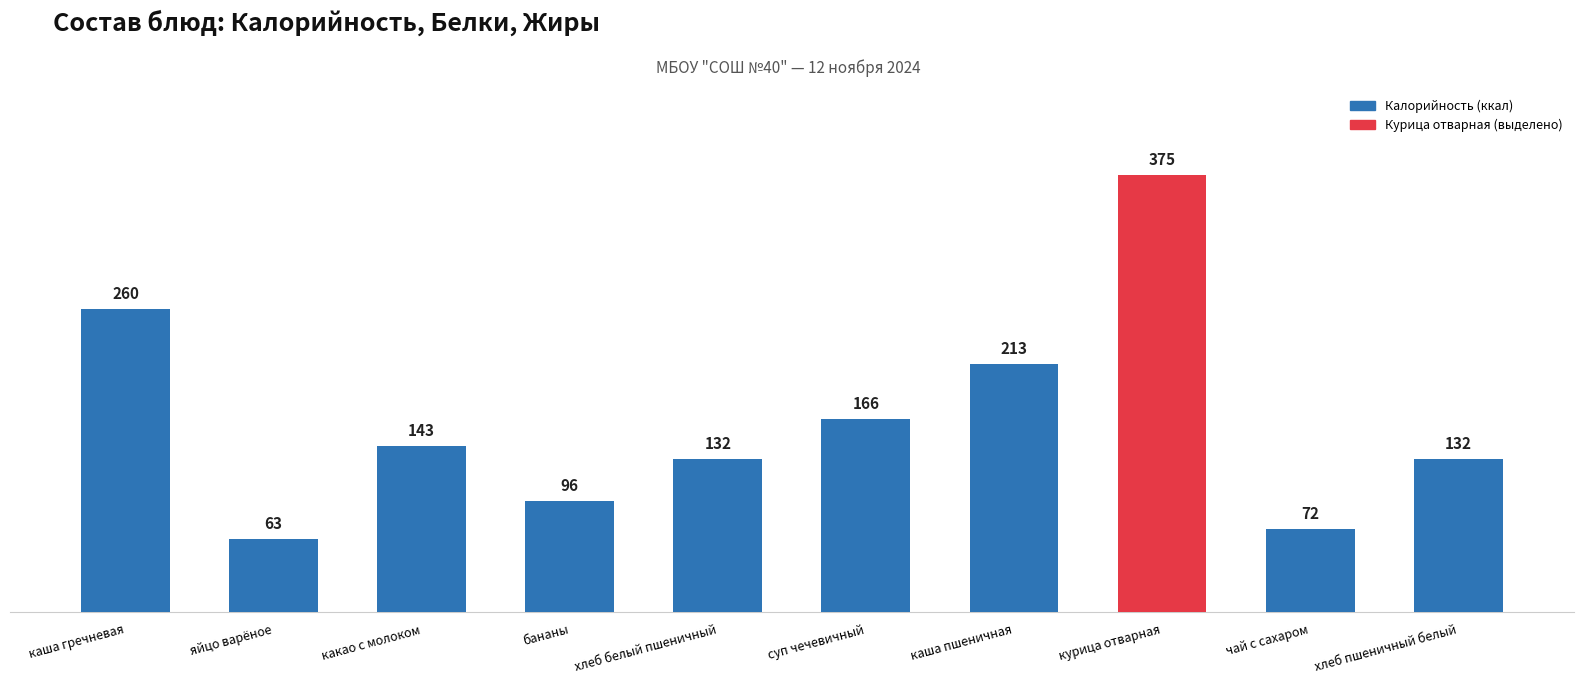

Are the bars horizontal?

No